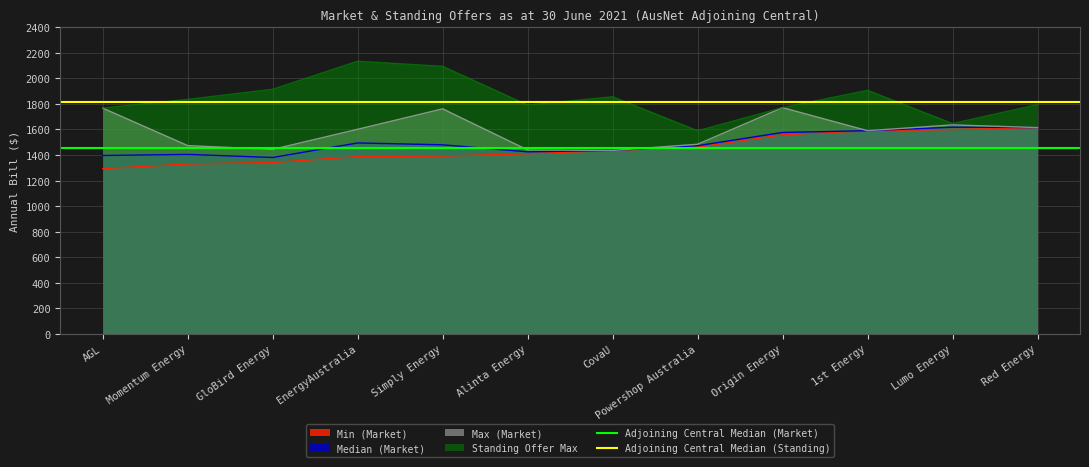

Is it true that Standing Offer Max equals 1131.7 at CovaU?

False